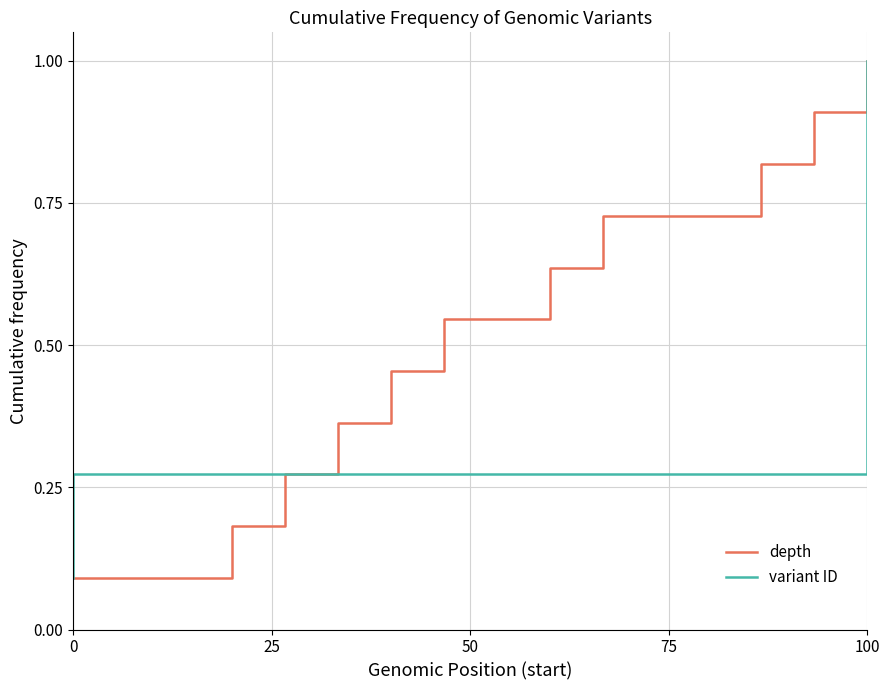

True or false: depth has more than 1 interior local peaks.

False